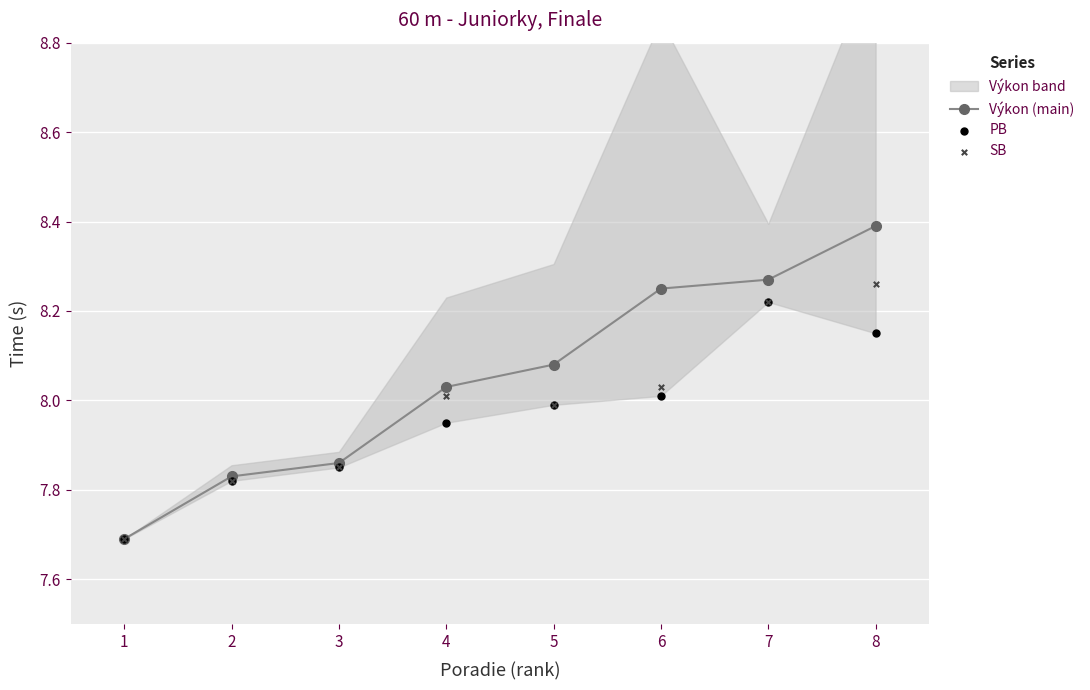

At which category is the sum across all series the highest?

8